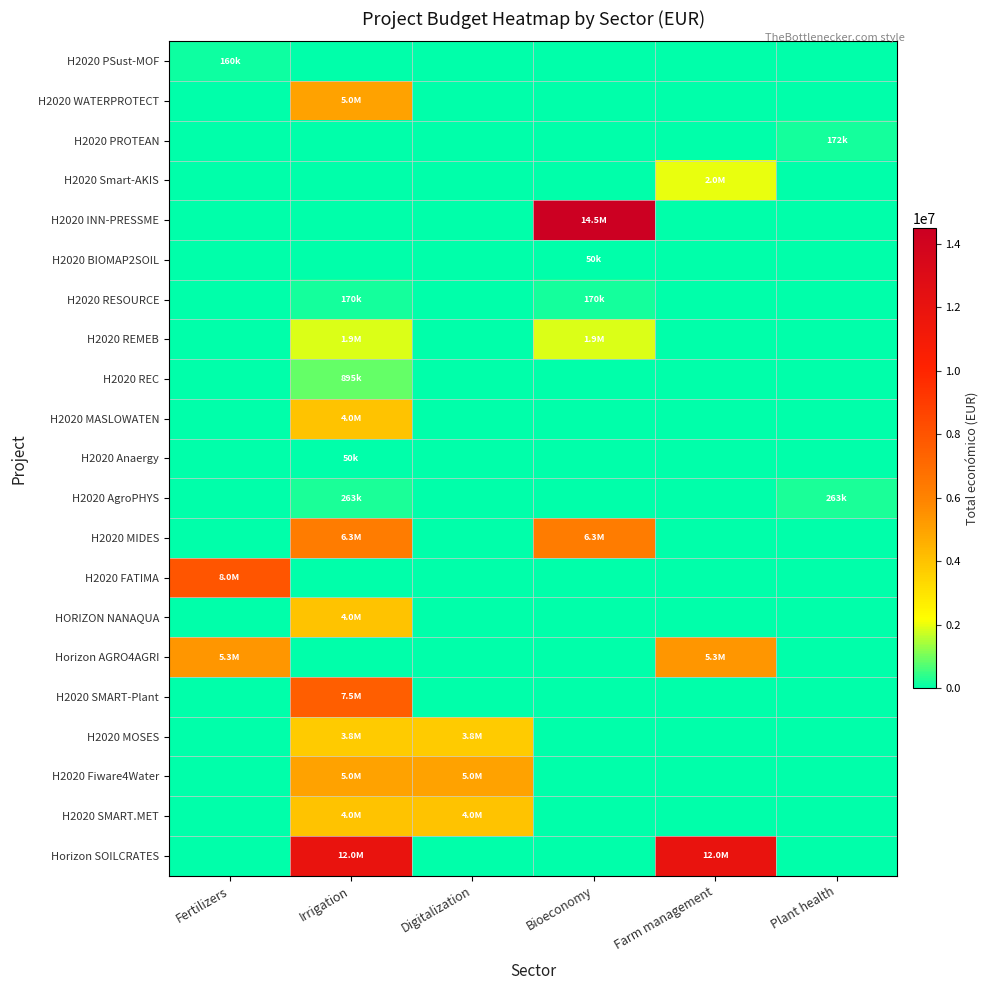

Reading right to left, what are all the values shown in this chart?

H2020 PSust-MOF: Plant health=0	Farm management=0	Bioeconomy=0	Digitalization=0	Irrigation=0	Fertilizers=160932
H2020 WATERPROTECT: Plant health=0	Farm management=0	Bioeconomy=0	Digitalization=0	Irrigation=4997006	Fertilizers=0
H2020 PROTEAN: Plant health=172932	Farm management=0	Bioeconomy=0	Digitalization=0	Irrigation=0	Fertilizers=0
H2020 Smart-AKIS: Plant health=0	Farm management=1997731	Bioeconomy=0	Digitalization=0	Irrigation=0	Fertilizers=0
H2020 INN-PRESSME: Plant health=0	Farm management=0	Bioeconomy=14484959	Digitalization=0	Irrigation=0	Fertilizers=0
H2020 BIOMAP2SOIL: Plant health=0	Farm management=0	Bioeconomy=50000	Digitalization=0	Irrigation=0	Fertilizers=0
H2020 RESOURCE: Plant health=0	Farm management=0	Bioeconomy=170121	Digitalization=0	Irrigation=170121	Fertilizers=0
H2020 REMEB: Plant health=0	Farm management=0	Bioeconomy=1869853	Digitalization=0	Irrigation=1869853	Fertilizers=0
H2020 REC: Plant health=0	Farm management=0	Bioeconomy=0	Digitalization=0	Irrigation=895500	Fertilizers=0
H2020 MASLOWATEN: Plant health=0	Farm management=0	Bioeconomy=0	Digitalization=0	Irrigation=3996317	Fertilizers=0
H2020 Anaergy: Plant health=0	Farm management=0	Bioeconomy=0	Digitalization=0	Irrigation=50000	Fertilizers=0
H2020 AgroPHYS: Plant health=263440	Farm management=0	Bioeconomy=0	Digitalization=0	Irrigation=263440	Fertilizers=0
H2020 MIDES: Plant health=0	Farm management=0	Bioeconomy=6328164	Digitalization=0	Irrigation=6328164	Fertilizers=0
H2020 FATIMA: Plant health=0	Farm management=0	Bioeconomy=0	Digitalization=0	Irrigation=0	Fertilizers=7966697
HORIZON NANAQUA: Plant health=0	Farm management=0	Bioeconomy=0	Digitalization=0	Irrigation=3981772	Fertilizers=0
Horizon AGRO4AGRI: Plant health=0	Farm management=5329362	Bioeconomy=0	Digitalization=0	Irrigation=0	Fertilizers=5329362
H2020 SMART-Plant: Plant health=0	Farm management=0	Bioeconomy=0	Digitalization=0	Irrigation=7536300	Fertilizers=0
H2020 MOSES: Plant health=0	Farm management=0	Bioeconomy=0	Digitalization=3768012	Irrigation=3768012	Fertilizers=0
H2020 Fiware4Water: Plant health=0	Farm management=0	Bioeconomy=0	Digitalization=4997945	Irrigation=4997945	Fertilizers=0
H2020 SMART.MET: Plant health=0	Farm management=0	Bioeconomy=0	Digitalization=3989643	Irrigation=3989643	Fertilizers=0
Horizon SOILCRATES: Plant health=0	Farm management=11987316	Bioeconomy=0	Digitalization=0	Irrigation=11987316	Fertilizers=0